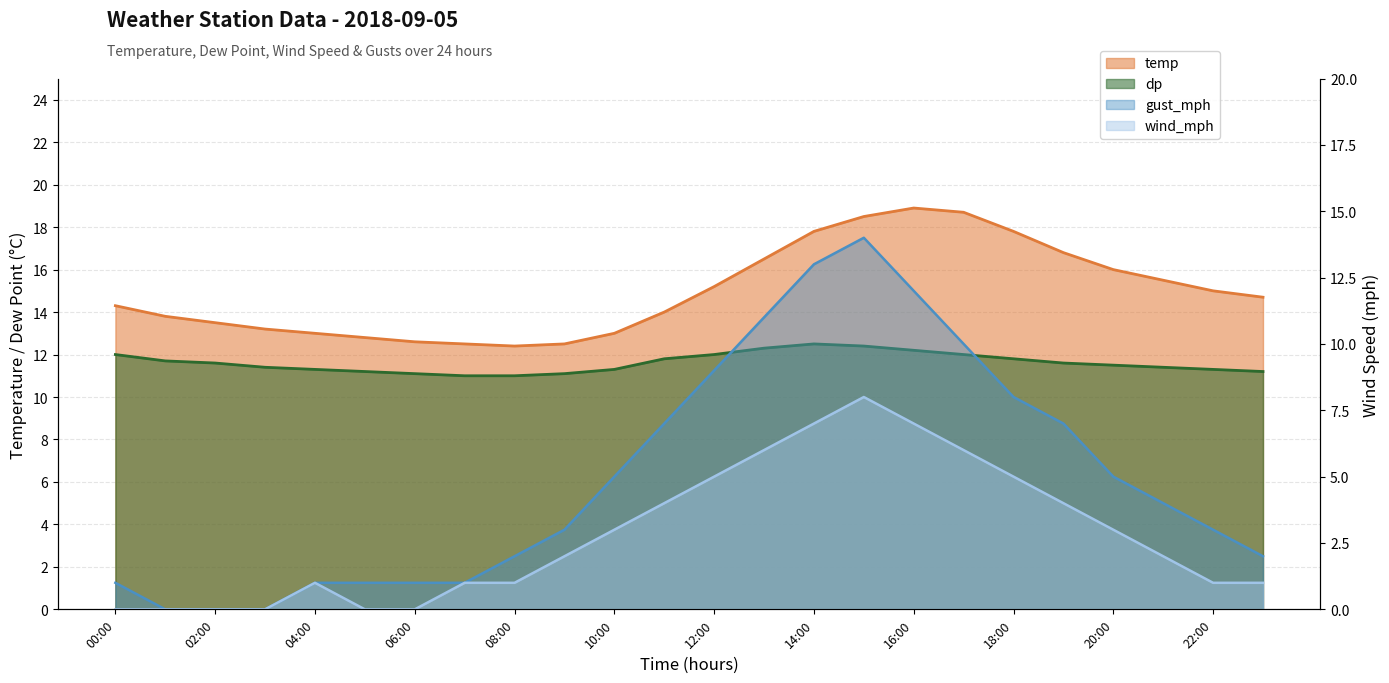

What is the sum of the temp values at 20:00 and 06:00?

28.6